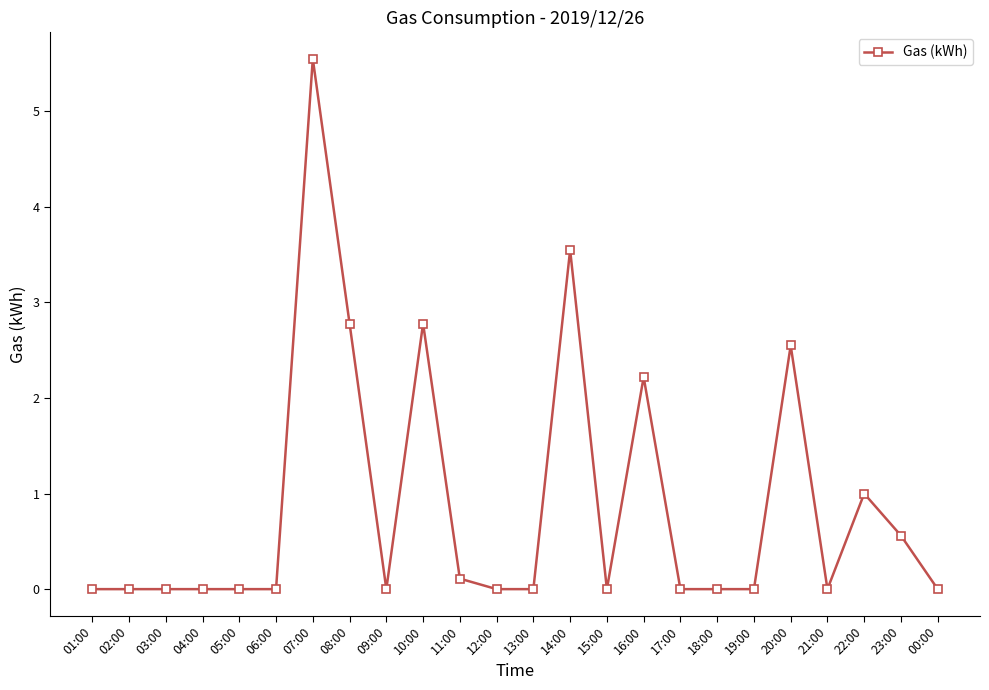

Where is the data nearest to the value 2?

16:00